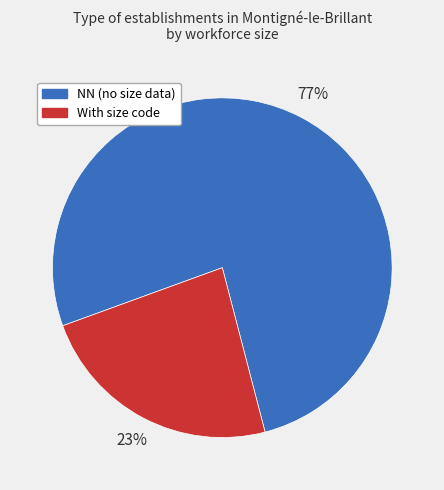

To the nearest percent, what percentage of the pie is NN (no size data)?

77%